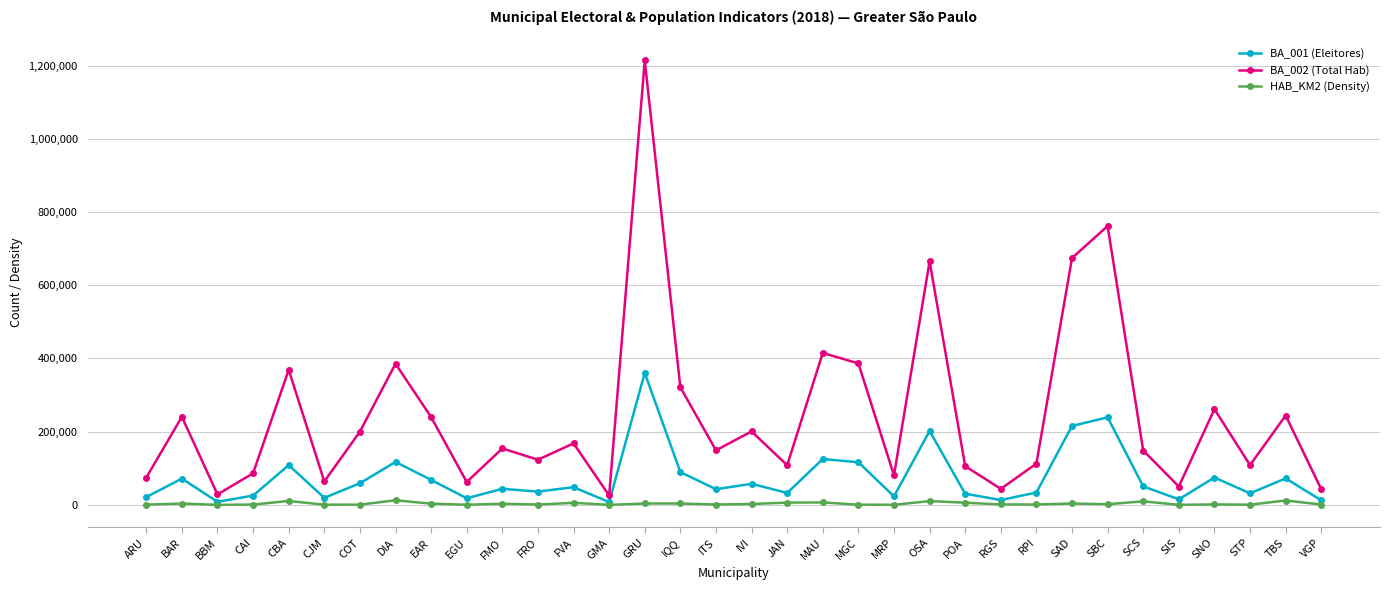

At which label does BA_001 (Eleitores) reach its peak?

GRU